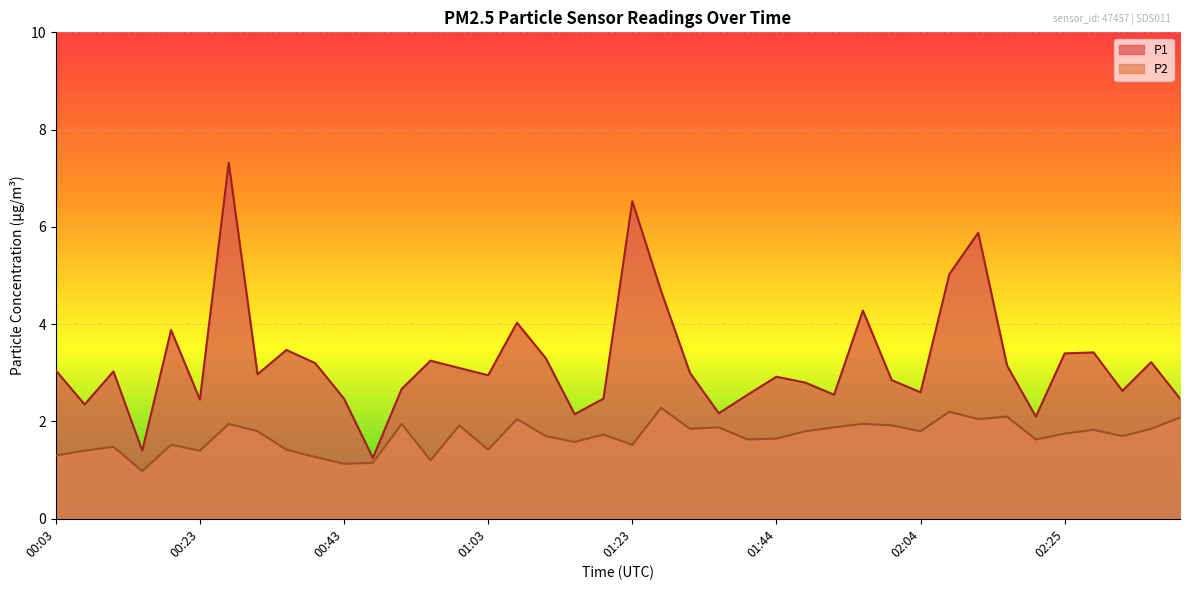

Reading left to right, list all the values displayed in this chart.

P1: 00:03=3.0	00:07=2.4	00:11=3.0	00:15=1.4	00:19=3.9	00:23=2.5	00:27=7.3	00:31=3.0	00:35=3.5	00:39=3.2	00:43=2.5	00:47=1.2	00:51=2.7	00:55=3.2	00:59=3.1	01:03=3.0	01:07=4.0	01:11=3.3	01:15=2.1	01:19=2.5	01:23=6.5	01:28=4.7	01:32=3.0	01:36=2.2	01:40=2.5	01:44=2.9	01:48=2.8	01:52=2.5	01:56=4.3	02:00=2.9	02:04=2.6	02:08=5.0	02:12=5.9	02:16=3.1	02:21=2.1	02:25=3.4	02:29=3.4	02:33=2.6	02:37=3.2	02:41=2.5
P2: 00:03=1.3	00:07=1.4	00:11=1.5	00:15=1.0	00:19=1.5	00:23=1.4	00:27=1.9	00:31=1.8	00:35=1.4	00:39=1.3	00:43=1.1	00:47=1.1	00:51=1.9	00:55=1.2	00:59=1.9	01:03=1.4	01:07=2.0	01:11=1.7	01:15=1.6	01:19=1.7	01:23=1.5	01:28=2.3	01:32=1.9	01:36=1.9	01:40=1.6	01:44=1.6	01:48=1.8	01:52=1.9	01:56=1.9	02:00=1.9	02:04=1.8	02:08=2.2	02:12=2.0	02:16=2.1	02:21=1.6	02:25=1.8	02:29=1.8	02:33=1.7	02:37=1.9	02:41=2.1